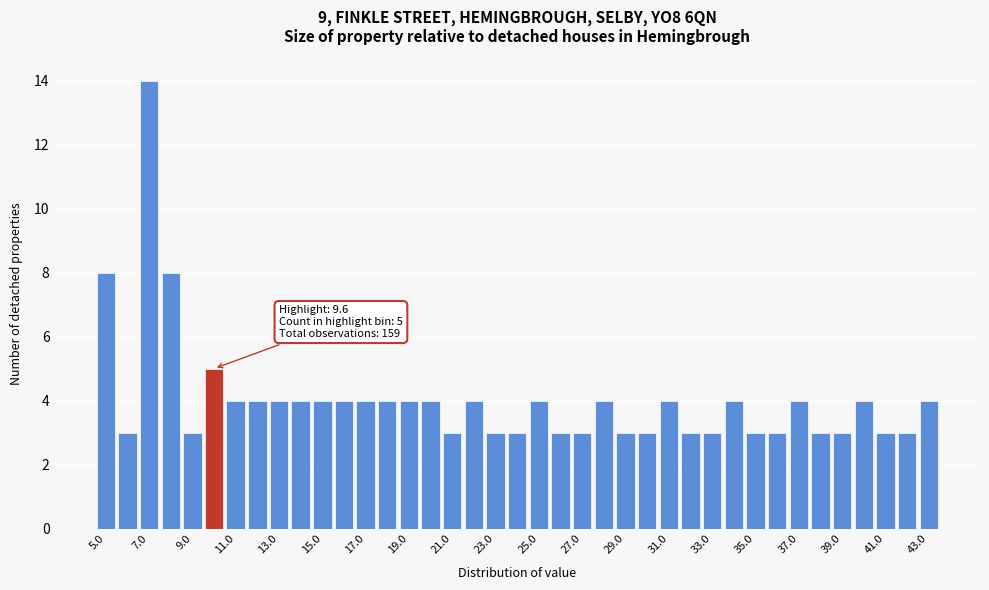

Over which range of the x-axis is the bar tallest?

6.5 to 7.5